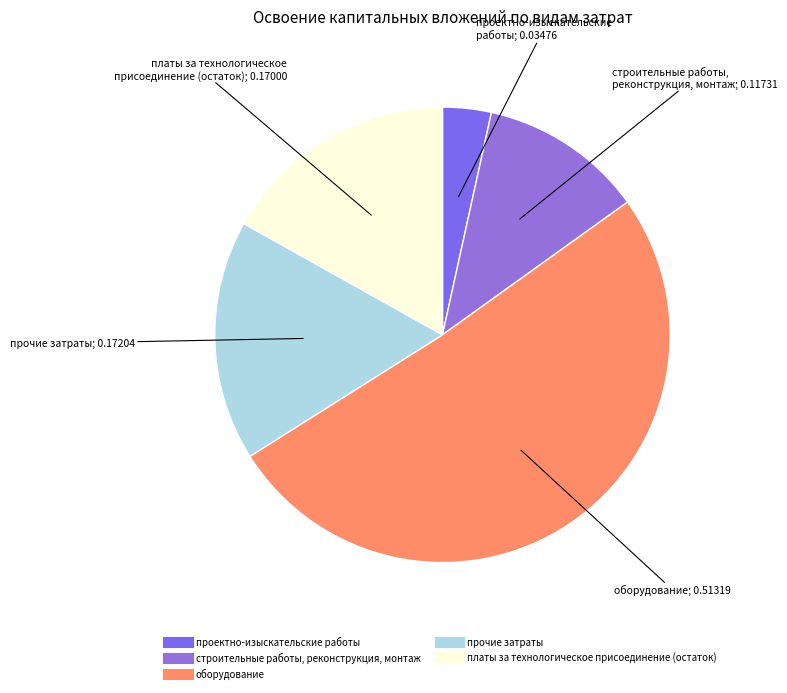

Which slice is the largest?

оборудование